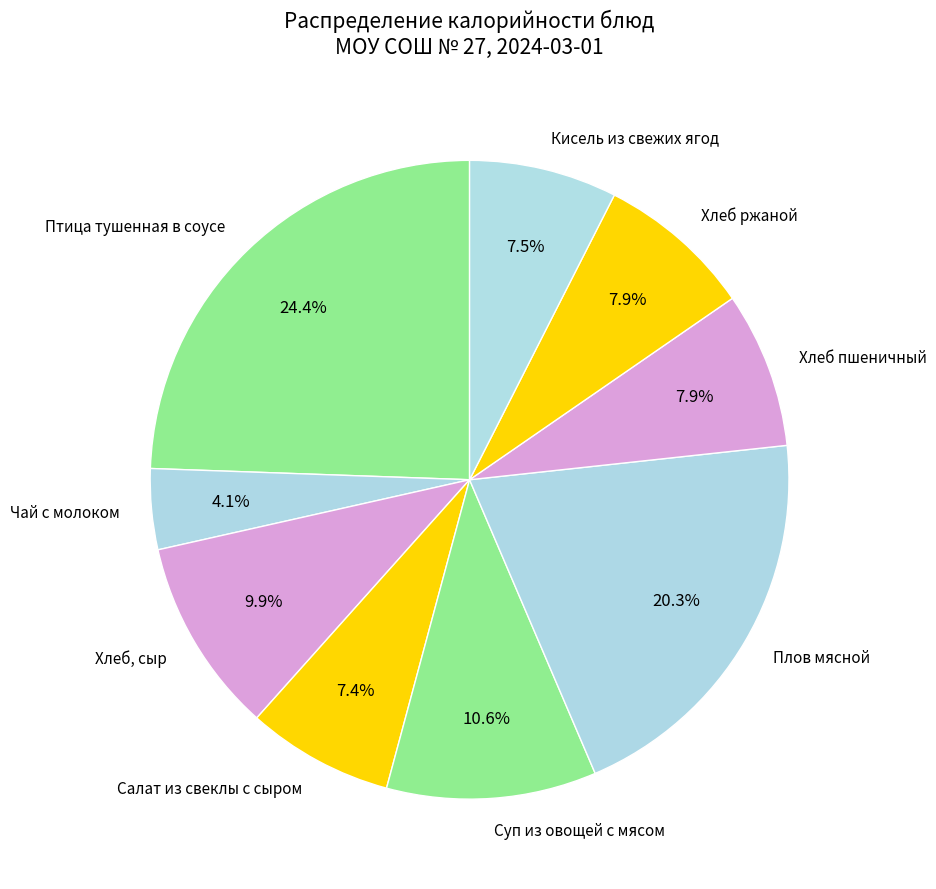

To the nearest percent, what is the combined percentage of Плов мясной and Птица тушенная в соусе?

45%